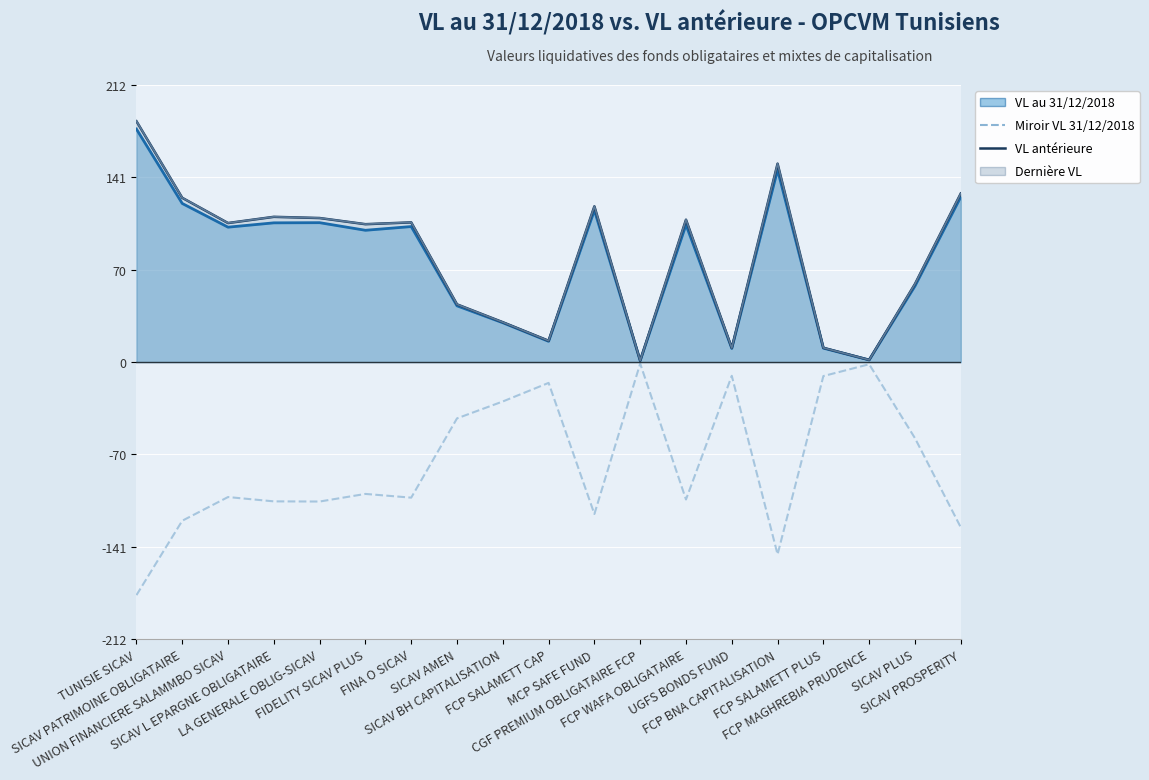

Reading left to right, what are all the values shown in this chart?

VL au 31/12/2018: 178.9	121.8	103.6	106.9	107.0	101.2	104.1	43.2	30.2	16.0	116.6	1.1	105.5	10.5	147.6	10.7	1.6	58.4	126.8
Miroir VL 31/12/2018: -178.9	-121.8	-103.6	-106.9	-107.0	-101.2	-104.1	-43.2	-30.2	-16.0	-116.6	-1.1	-105.5	-10.5	-147.6	-10.7	-1.6	-58.4	-126.8
VL anterieure: 184.9	126.1	106.8	111.5	110.6	105.9	107.3	44.3	30.6	16.4	119.6	1.1	109.3	10.8	152.3	11.0	1.7	60.0	129.4
Derniere VL (line): 185.0	126.2	106.8	111.6	110.7	105.9	107.3	44.4	30.6	16.4	119.6	1.1	109.4	10.8	152.4	11.0	1.7	60.0	129.4